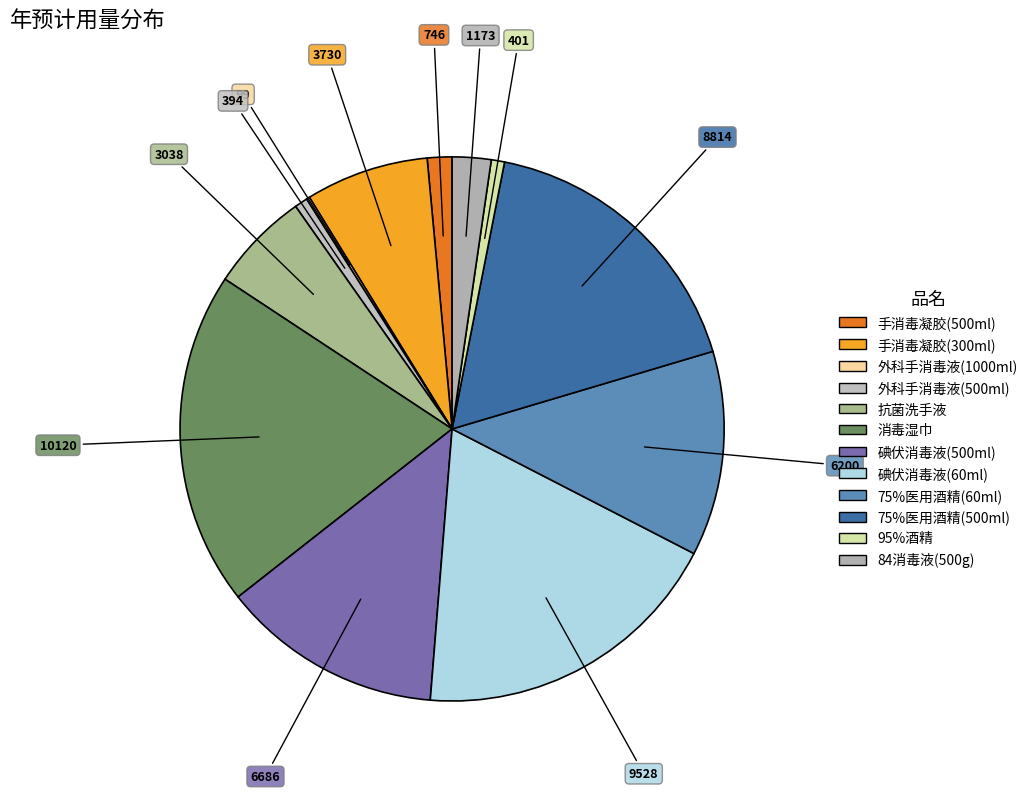

What is the smallest slice in the pie chart?

外科手消毒液(1000ml)